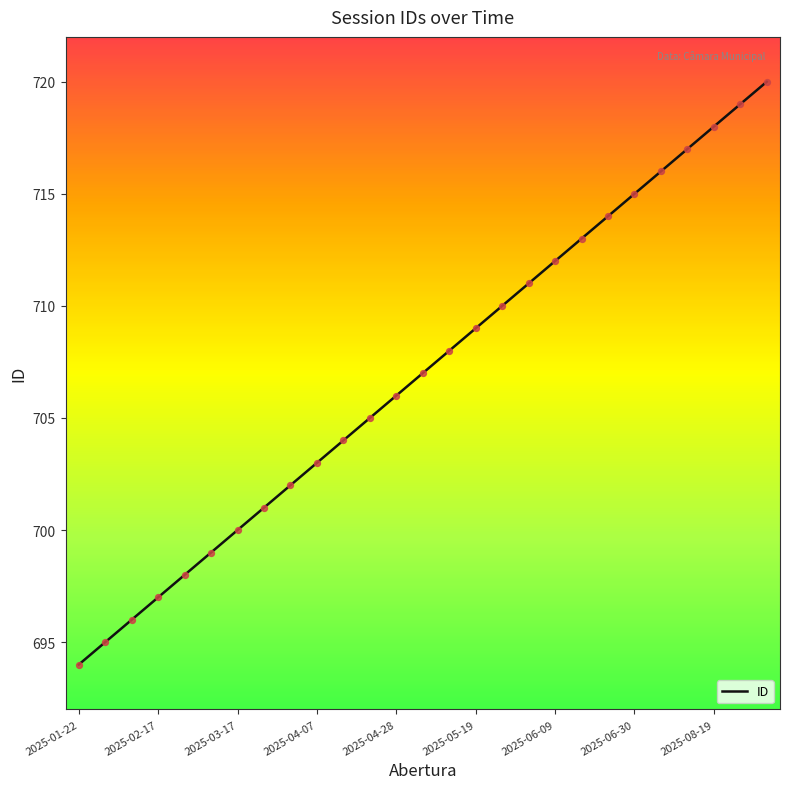

What is the minimum value shown in the chart?

694